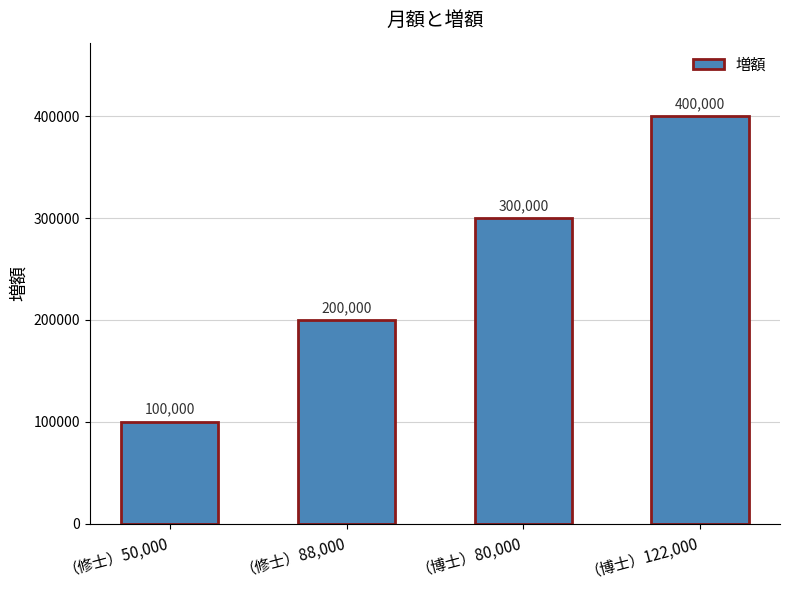

Rank the categories by value from highest to lowest.

（博士）122,000, （博士）80,000, （修士）88,000, （修士）50,000